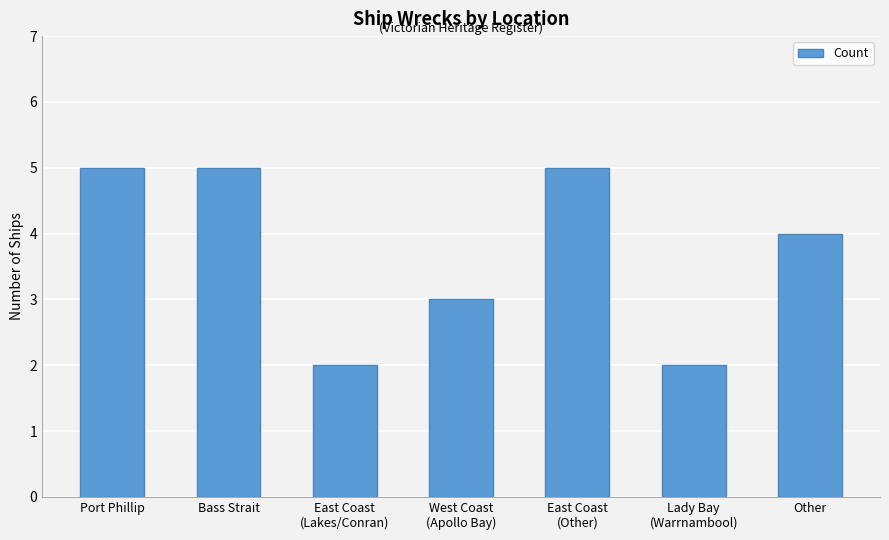

The chart shows a value of 3 at East Coast
(Other). True or false?

False